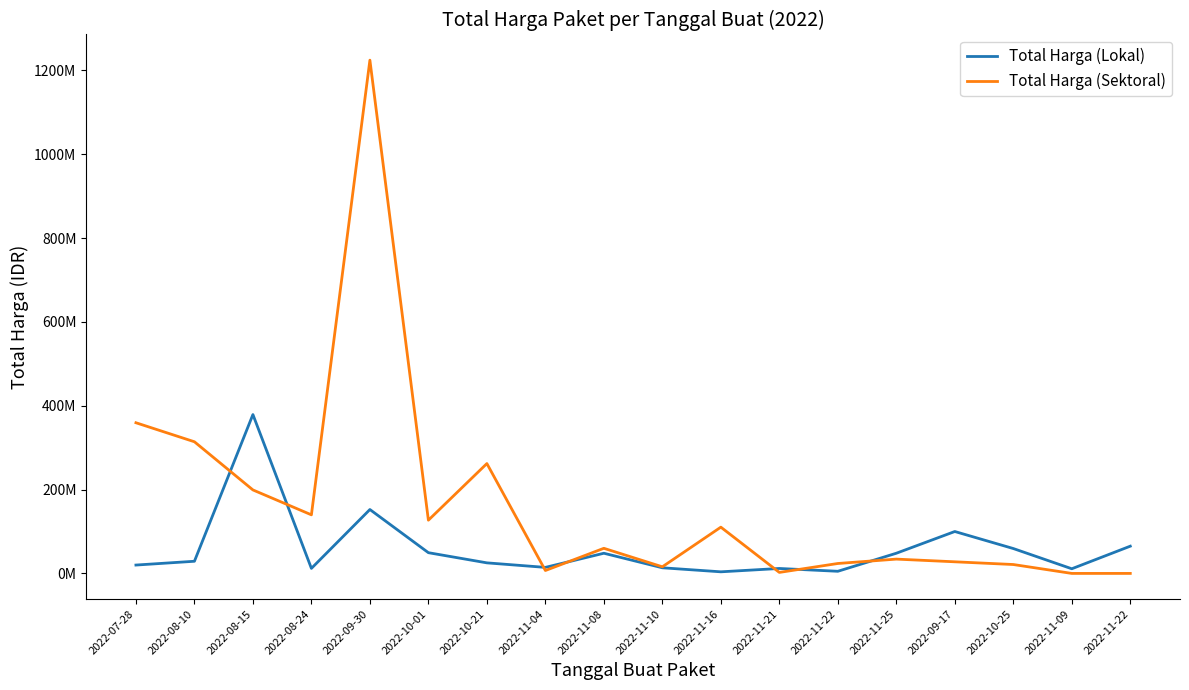

Where does the Total Harga (Sektoral) series first go above 59935000?

2022-07-28